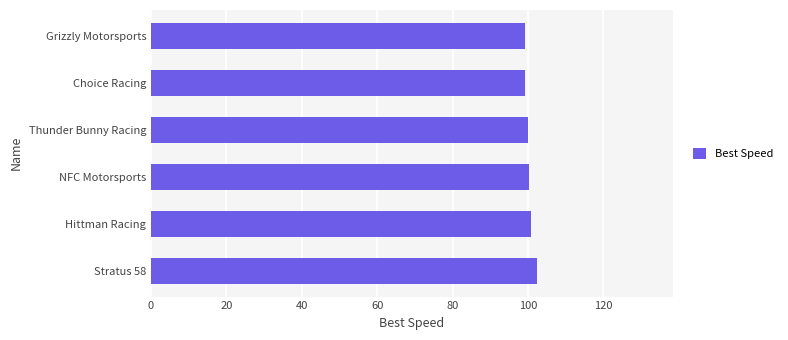

How many bars are there in total?

6